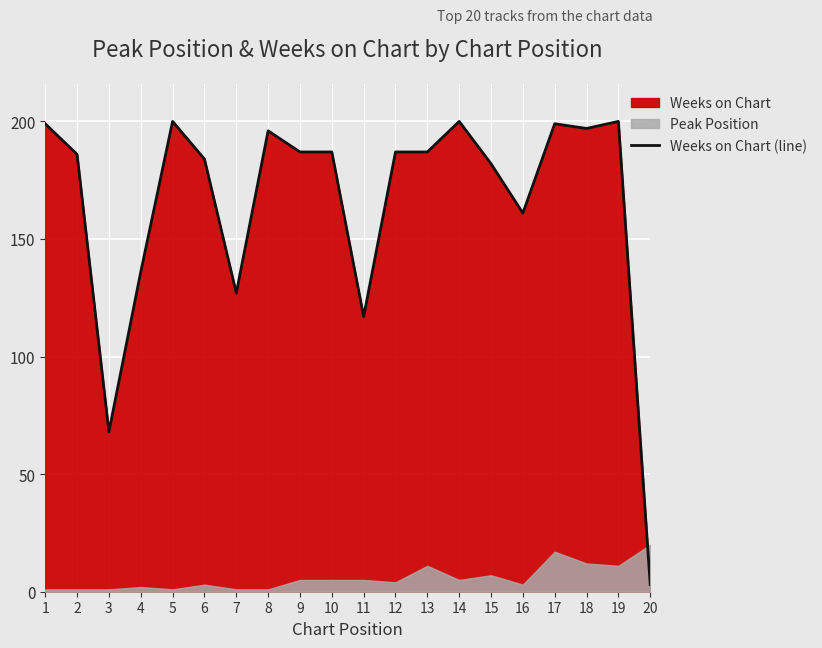

Which label corresponds to the smallest value in the chart?

20